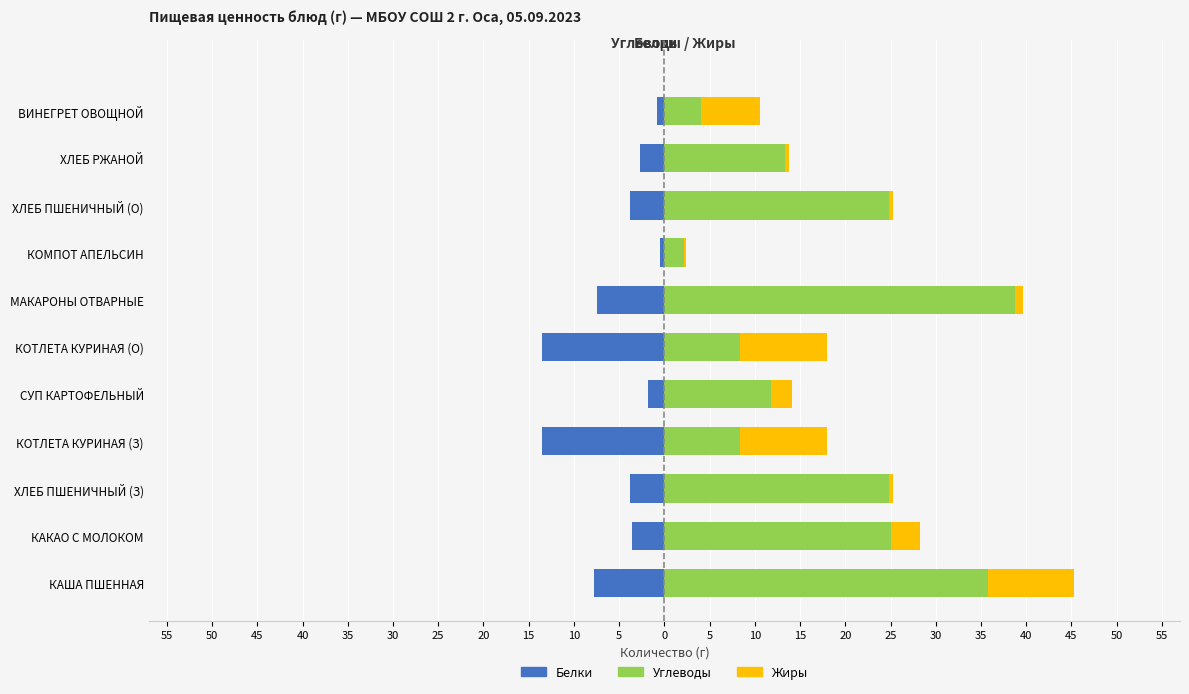

What is the value of the Жиры bar at the 9th from the left?

0.4